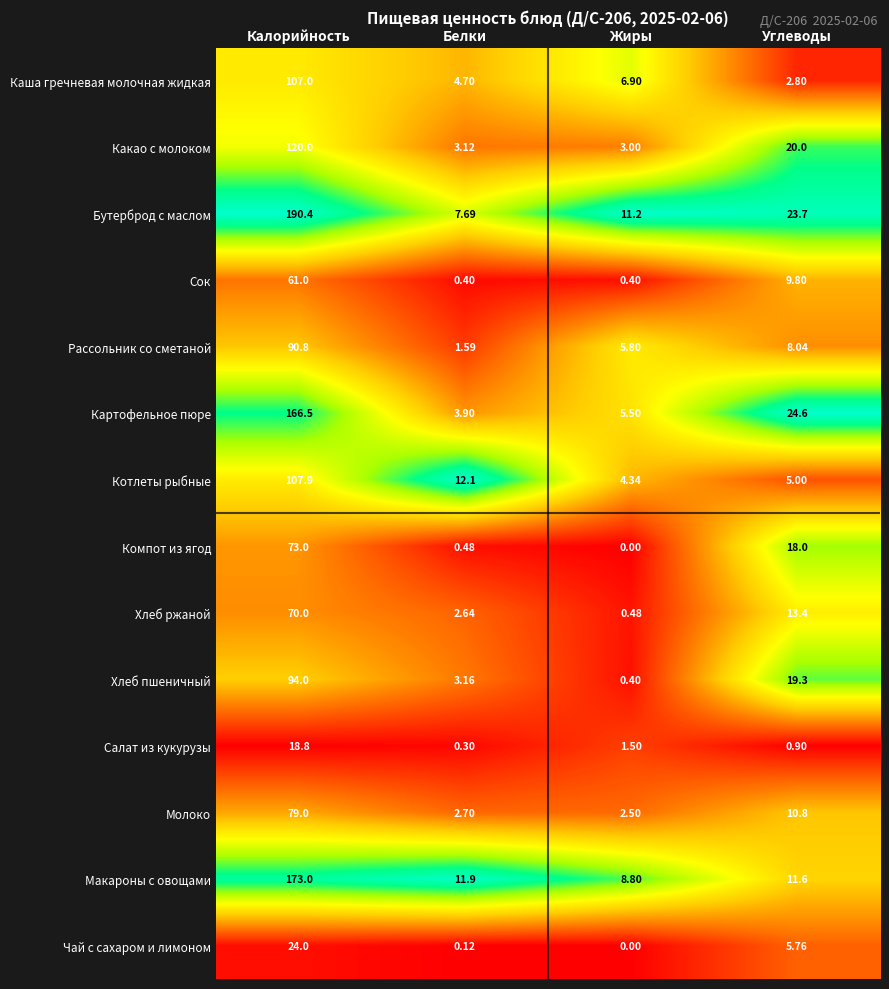

Rank the series at Белки from highest to lowest value.

Котлеты рыбные, Макароны с овощами, Бутерброд с маслом, Каша гречневая молочная жидкая, Картофельное пюре, Хлеб пшеничный, Какао с молоком, Молоко, Хлеб ржаной, Рассольник со сметаной, Компот из ягод, Сок, Салат из кукурузы, Чай с сахаром и лимоном